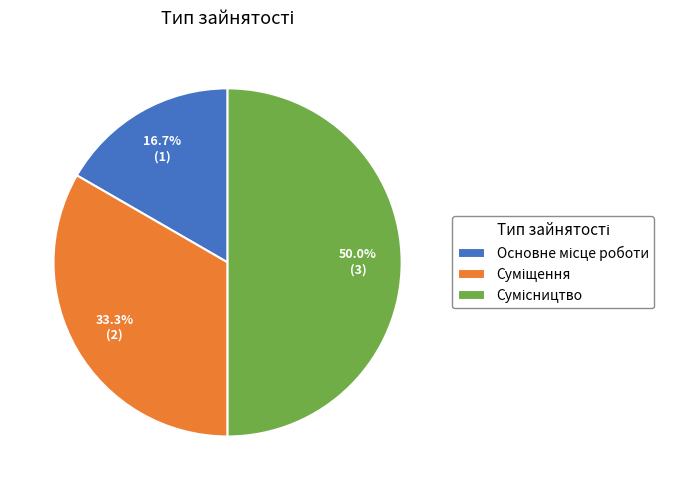

Count the number of slices in the pie.

3